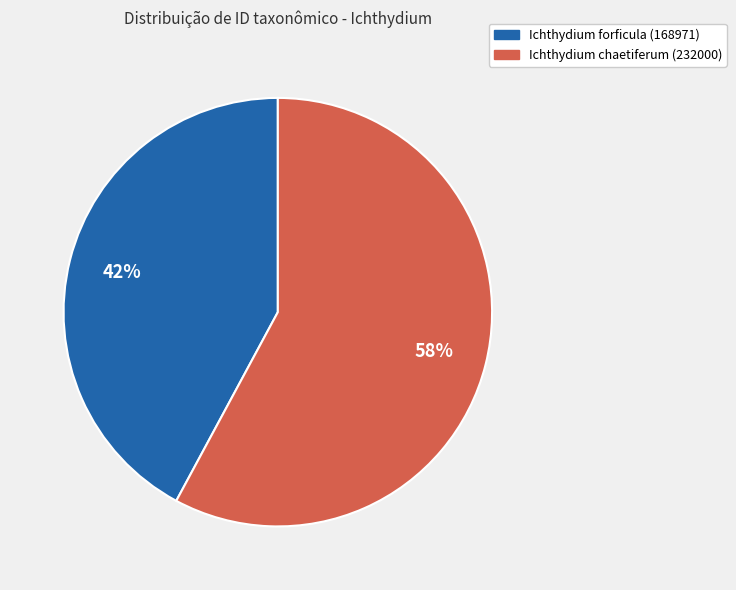

To the nearest percent, what portion does Ichthydium chaetiferum (232000) represent?

58%